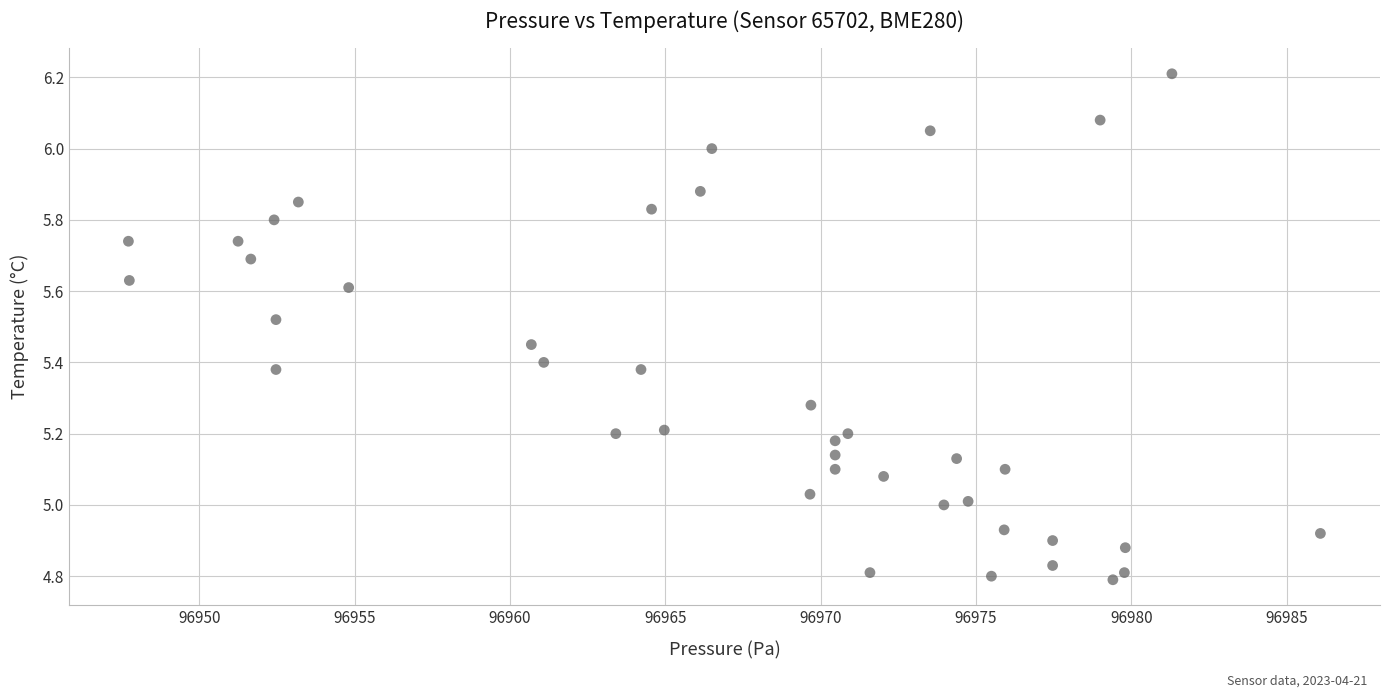

What is the range of Y values (max minus min)?

1.4